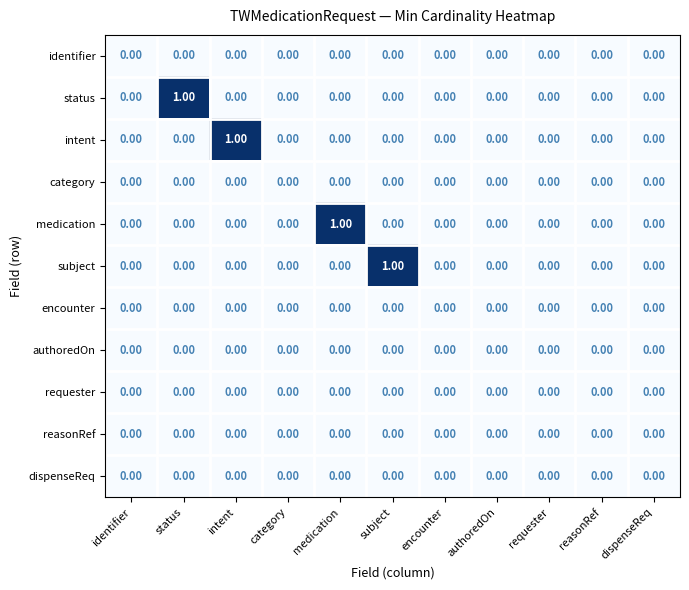

Between intent and requester, which series saw the biggest shift?

intent